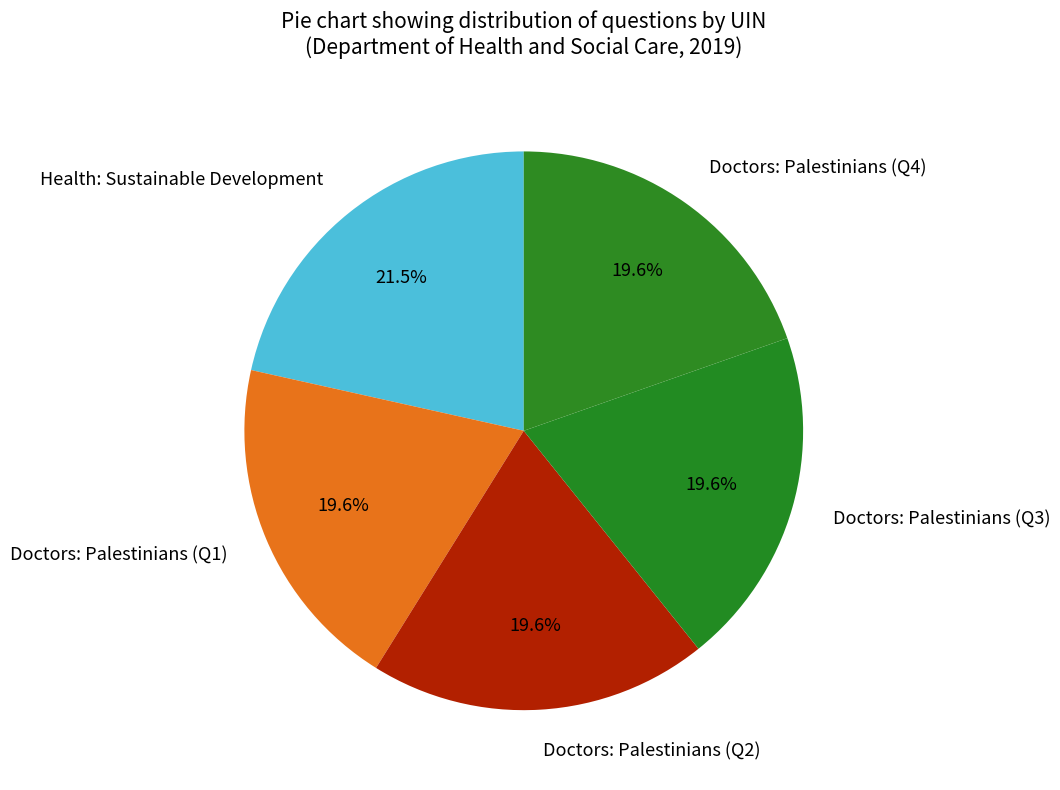

What is the largest slice in the pie chart?

Health: Sustainable Development